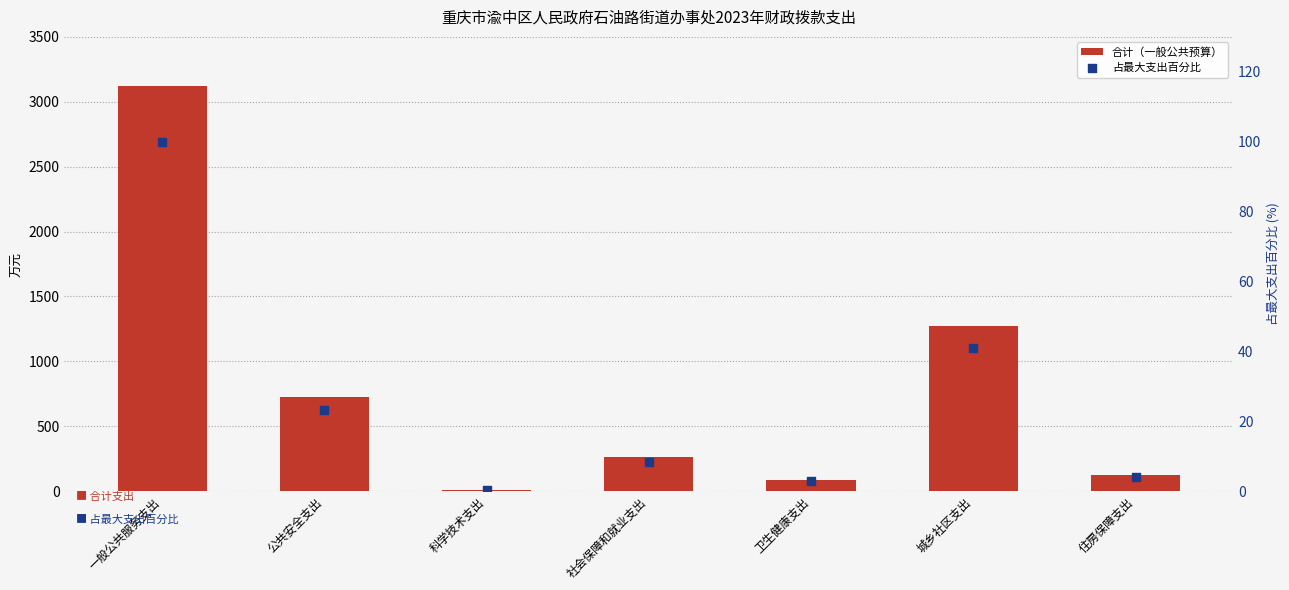

Is the value of 合计（一般公共预算） at 一般公共服务支出 greater than the value of 占最大支出百分比 at 公共安全支出?

Yes